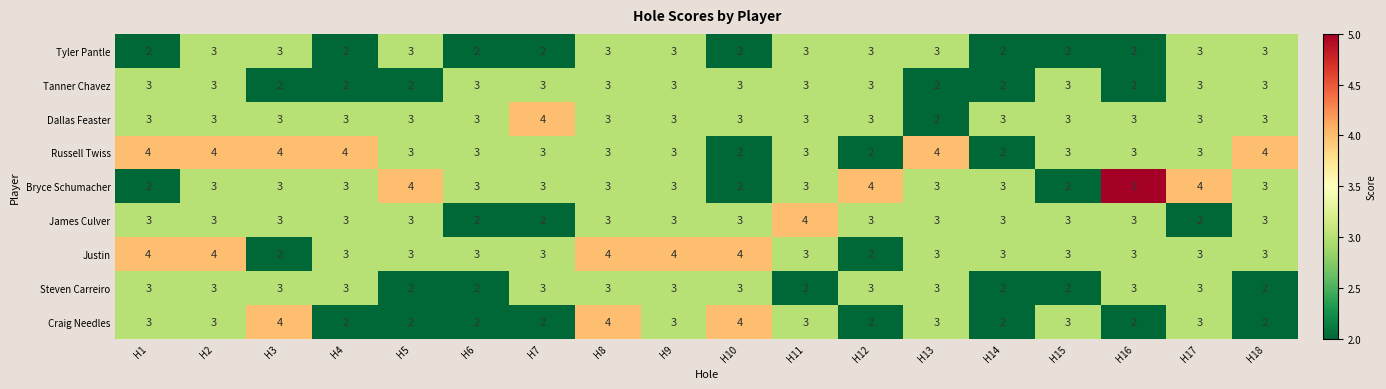

What is the greatest value displayed?

5